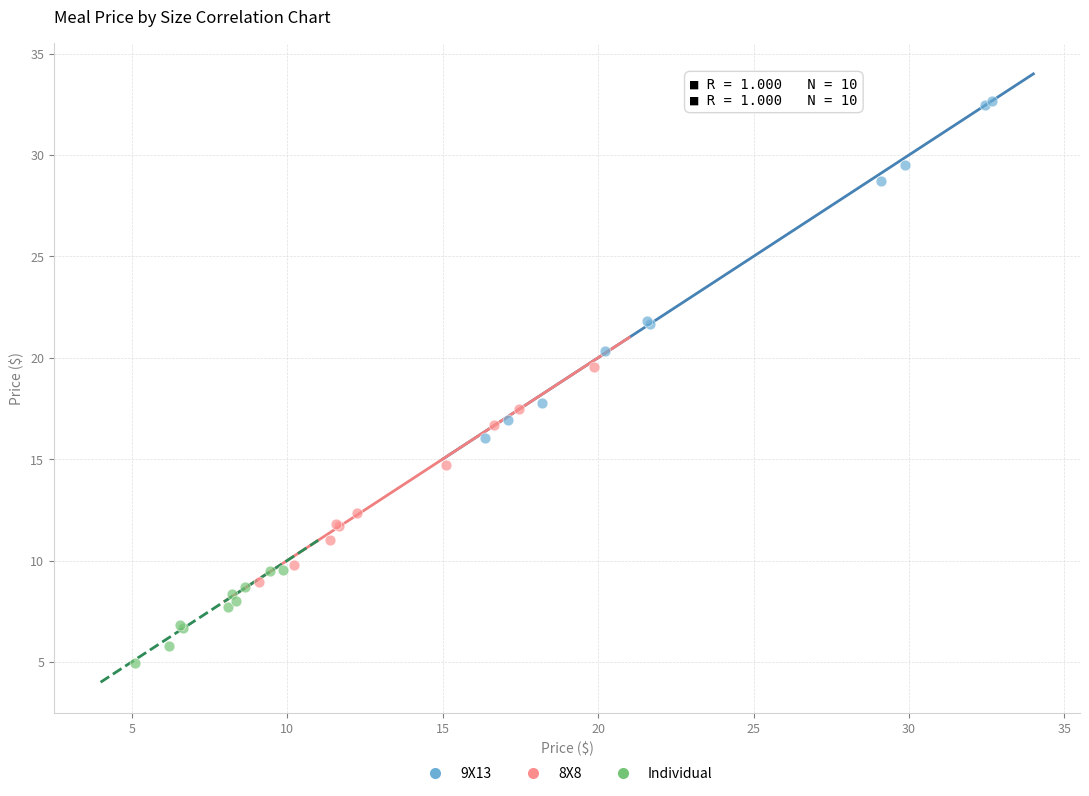

Which series contains the lowest Y value?

Individual